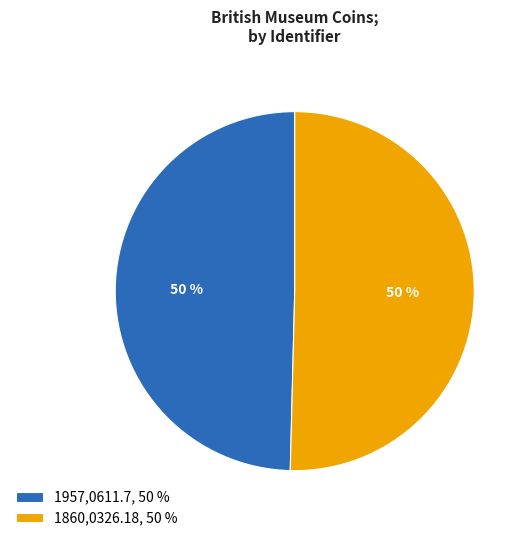

How many slices are in this pie chart?

2